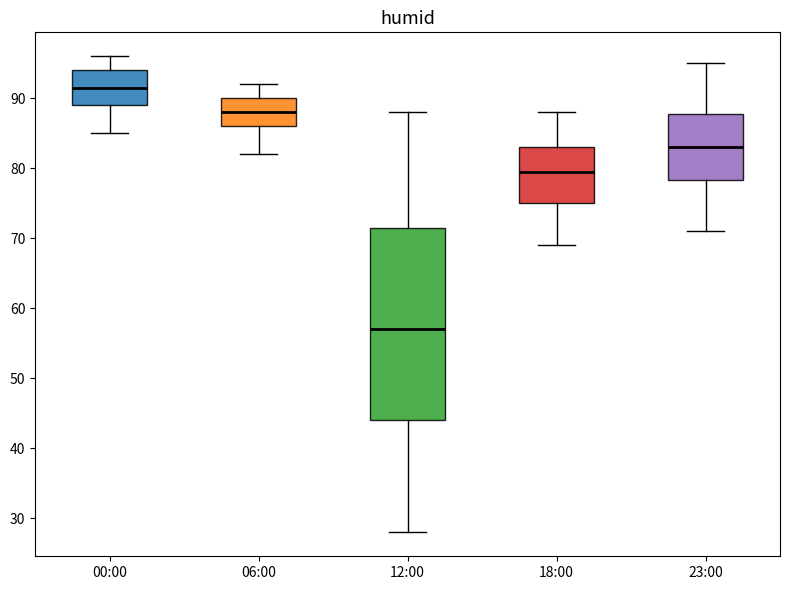

Where does the lower whisker of the box for 23:00 end on the y-axis? The values are not printed on the chart, so give them approximately, as read against the axis.

71